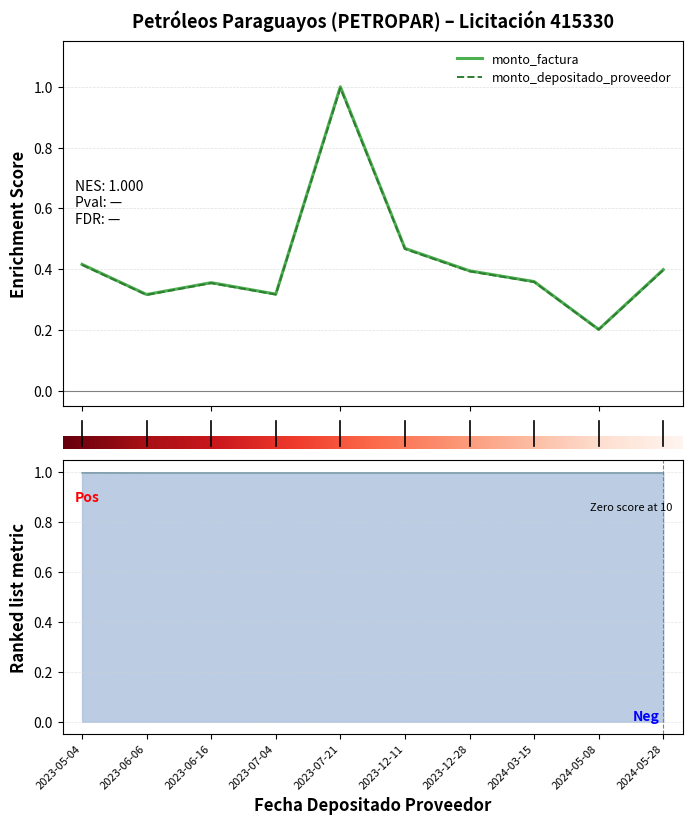

In monto_factura, how many points are lower than both neighbors (excluding endpoints)?

3